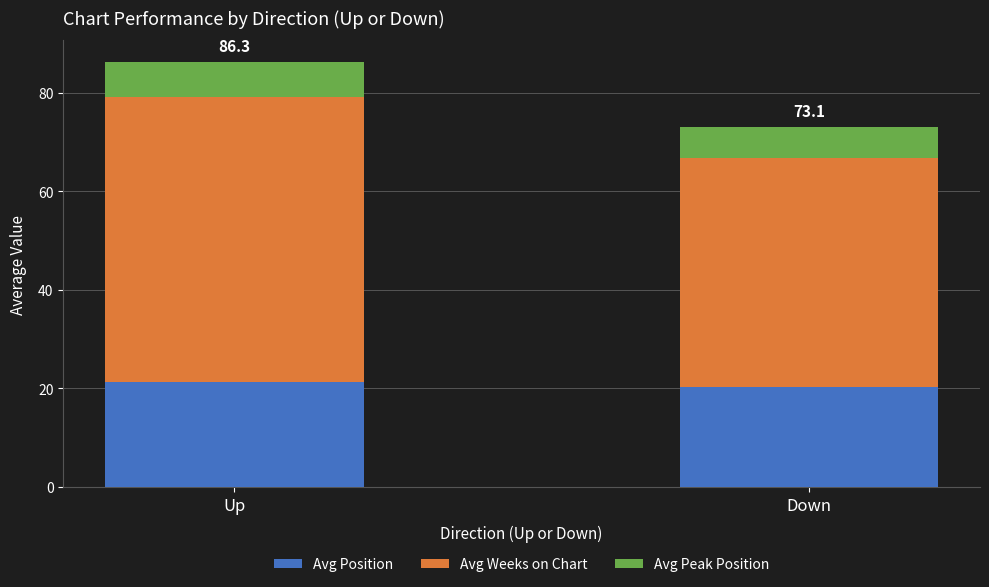

The Avg Position series shows 20.2 at Down. True or false?

True